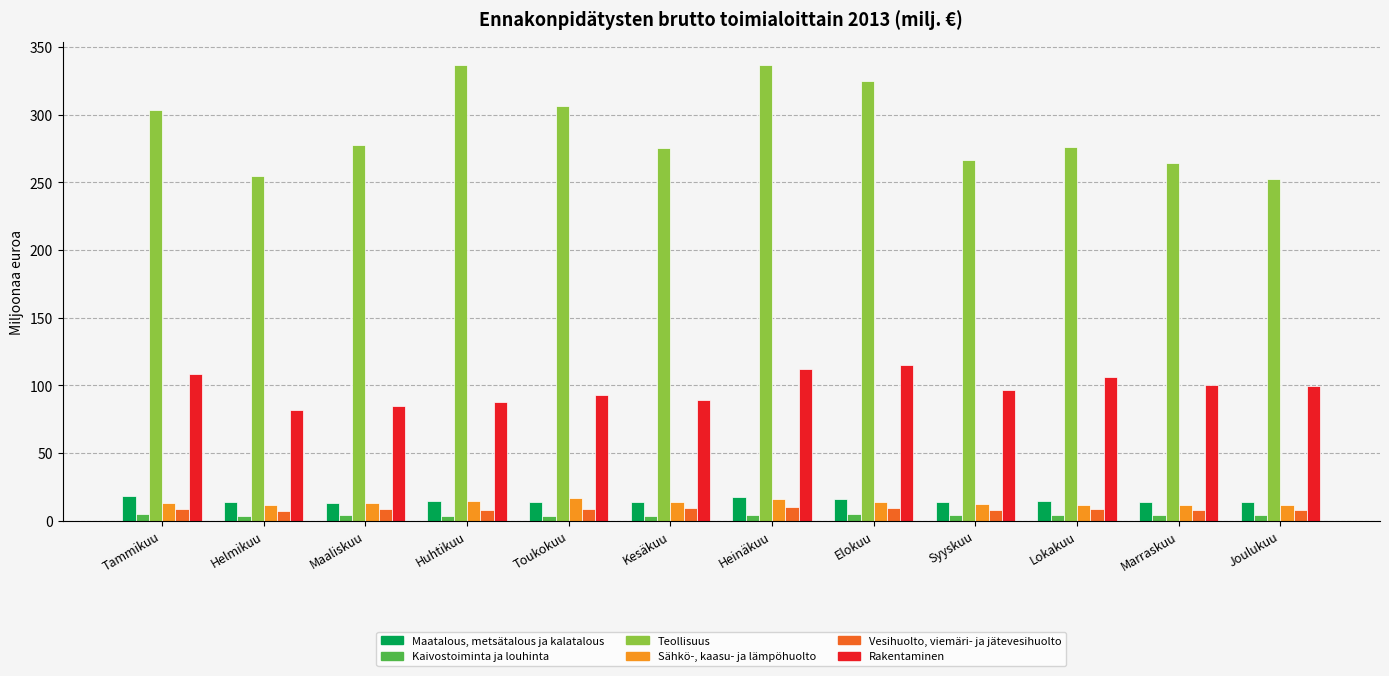

Count the number of data series in this chart.

6